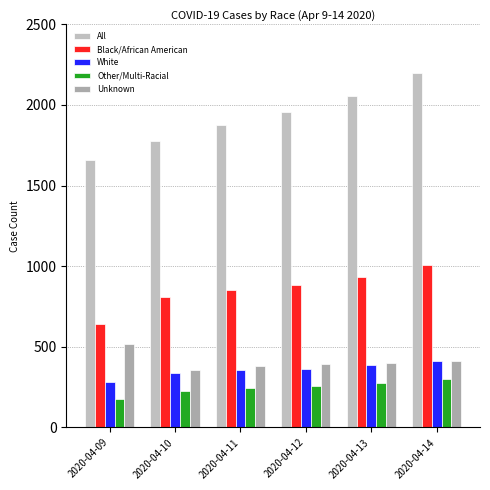

How many Black/African American values are between 812 and 932?

4